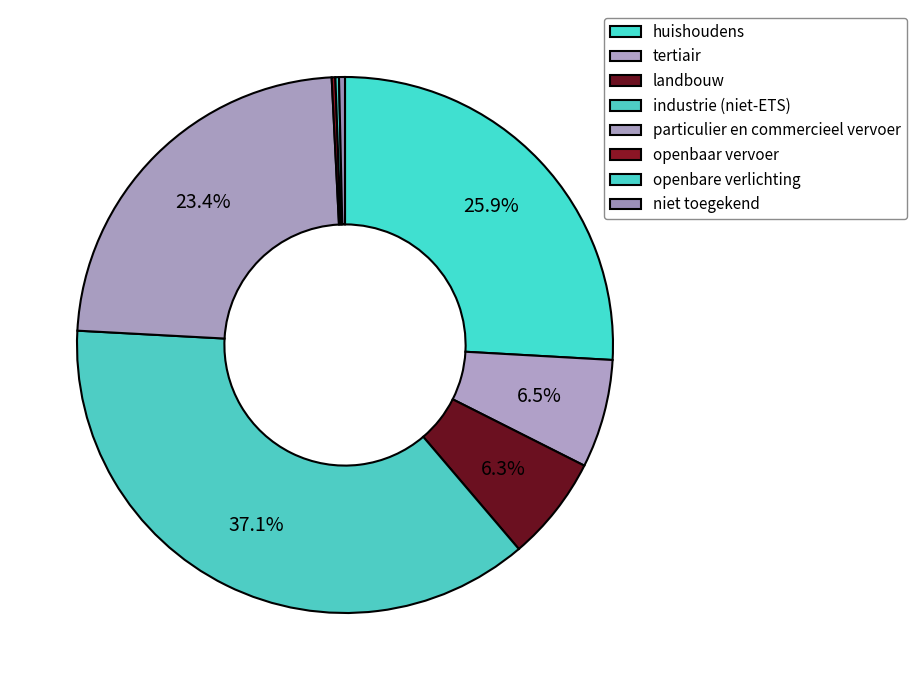

To the nearest percent, what percentage of the pie is particulier en commercieel vervoer?

23%